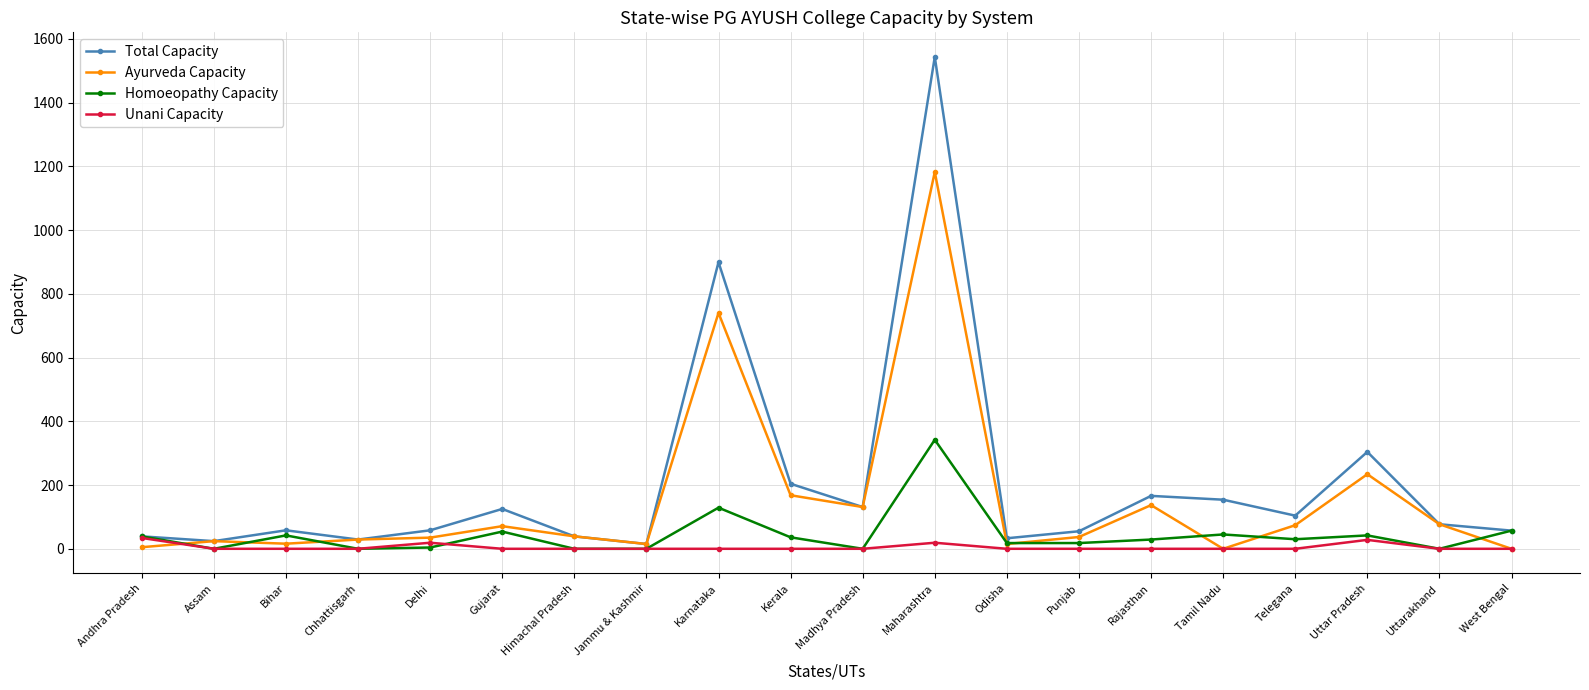

Is it true that Ayurveda Capacity equals 127 at Gujarat?

False